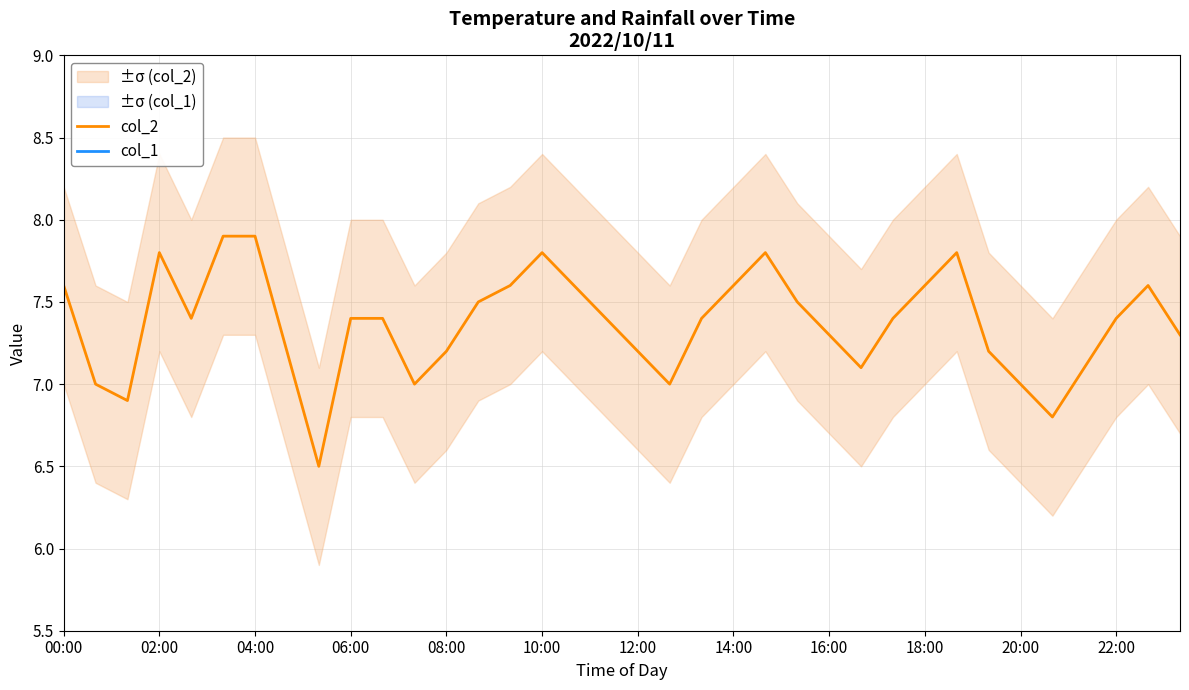

Rank the series by their average value, from highest to lowest.

col_2, col_1